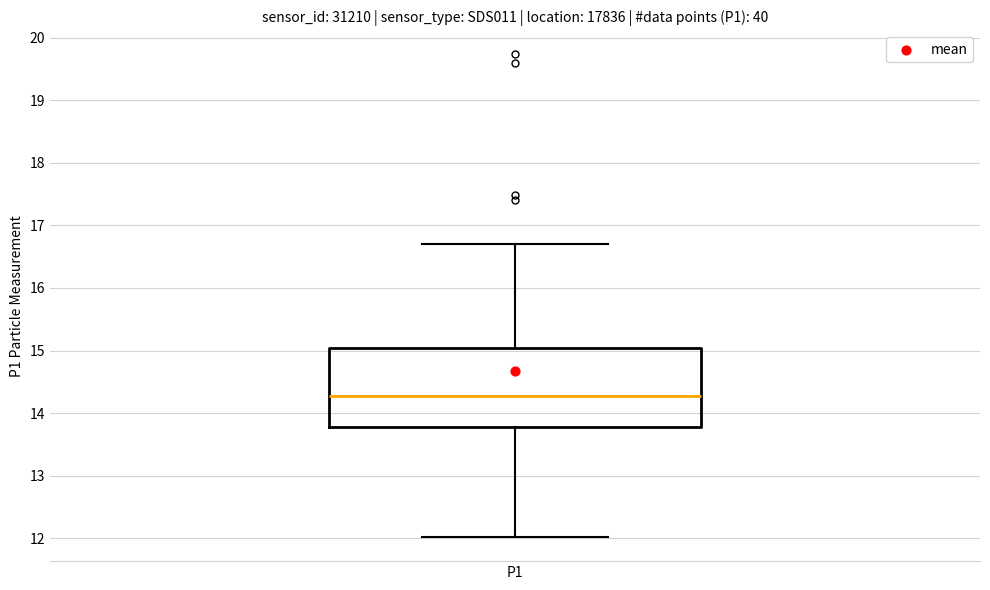

Read this box plot against the y-axis: the position of the median line, the range covered by the box, and the ends of both whiskers. The values are not printed on the chart, so give them approximately, as read against the axis.

median 14.3, box 13.8 to 15.0, whiskers 12.0 to 16.7